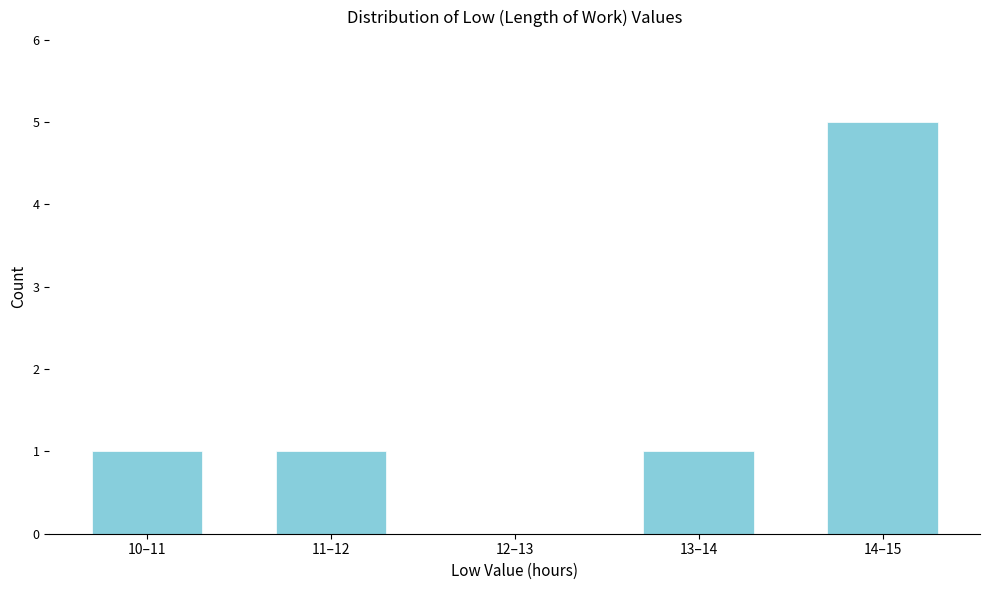

What value does the data have at 14–15?

5